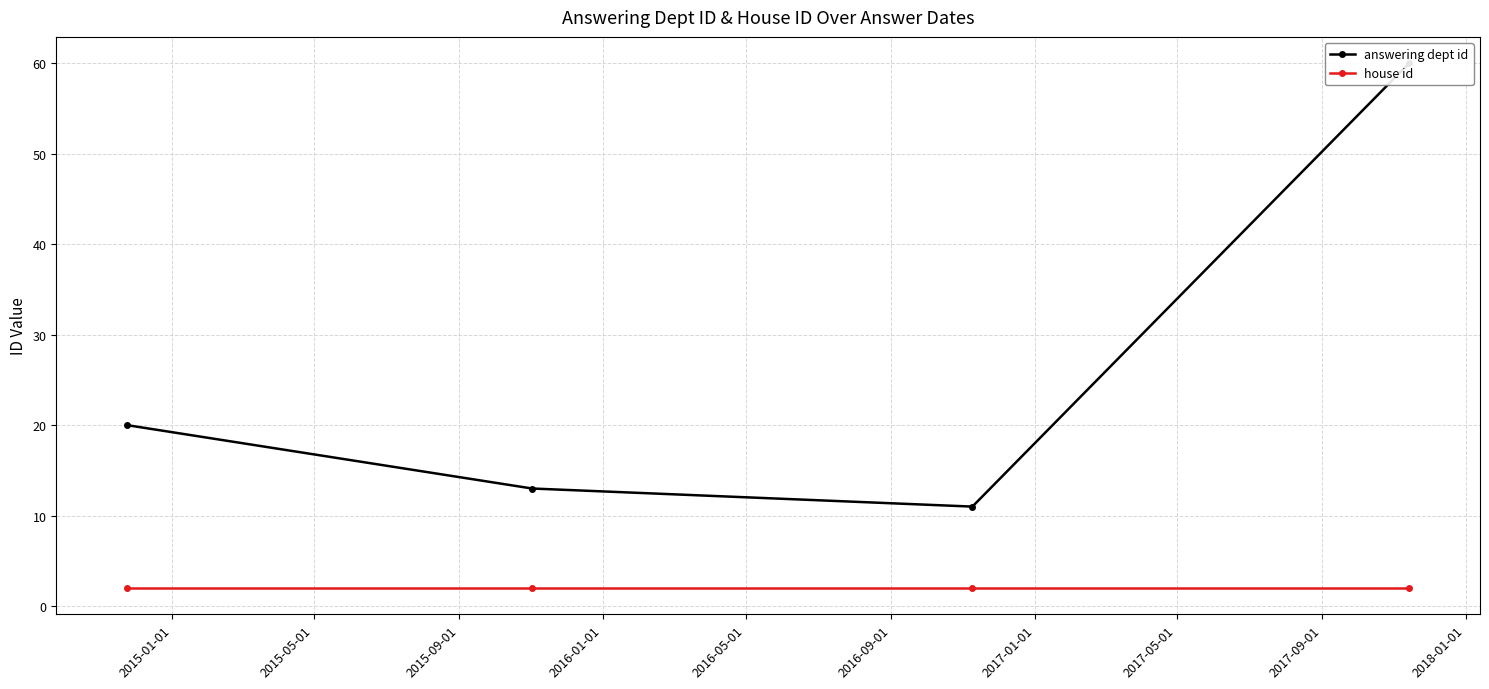

True or false: answering dept id and house id cross at least once.

False